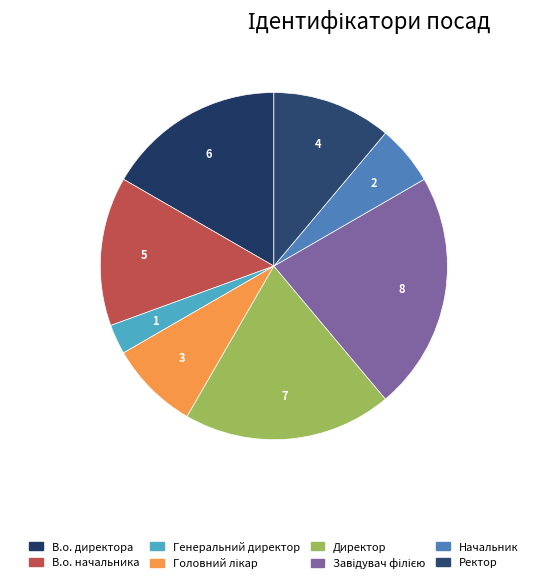

Does Завідувач філією represent more than half of the total?

No